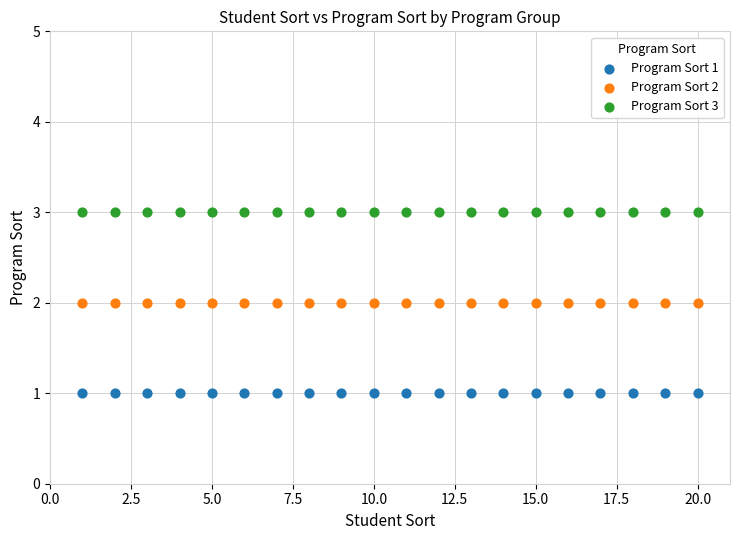

Which series reaches the minimum Y coordinate?

Program Sort 1